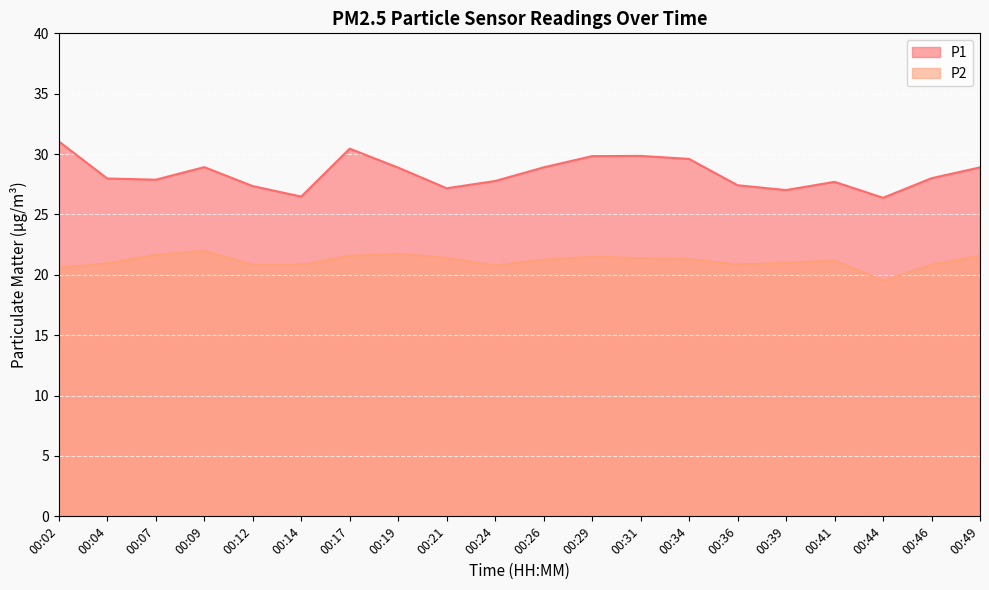

True or false: P1 and P2 cross at least once.

False